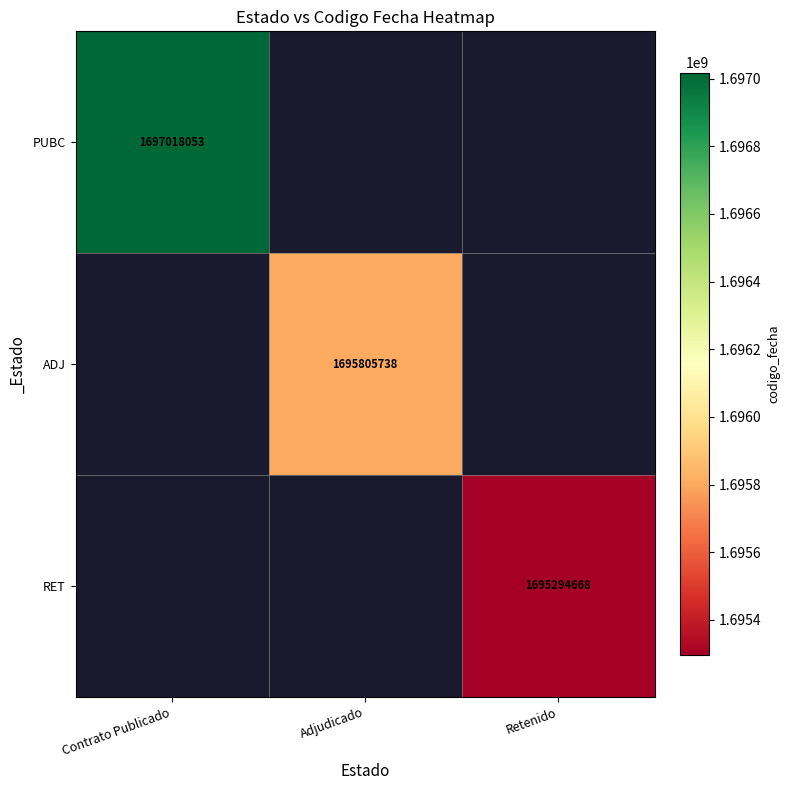

The value of RET at Retenido is 1039359398. True or false?

False